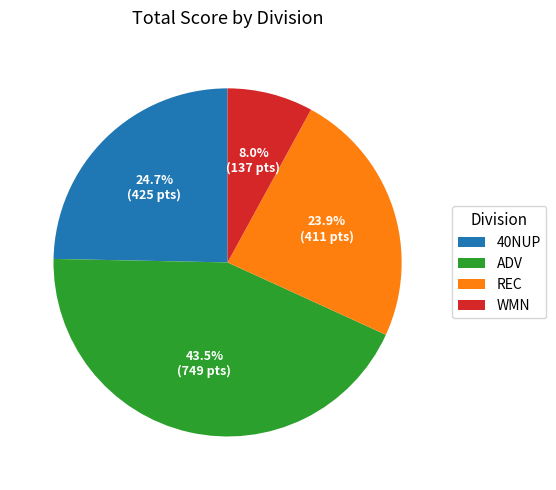

Which has a higher value, ADV or REC?

ADV